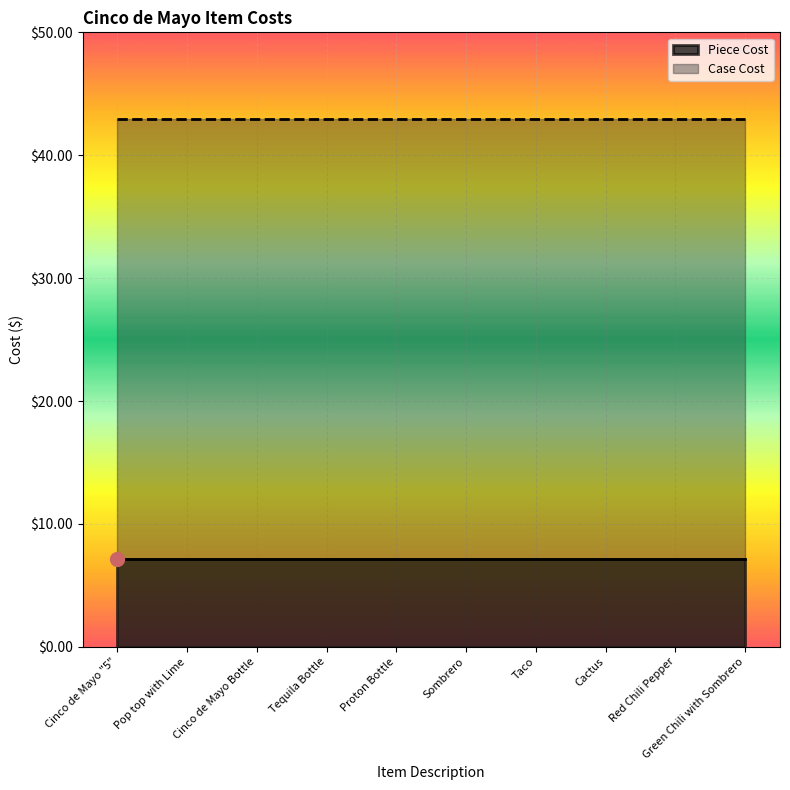

How many categories are shown in the chart?

10